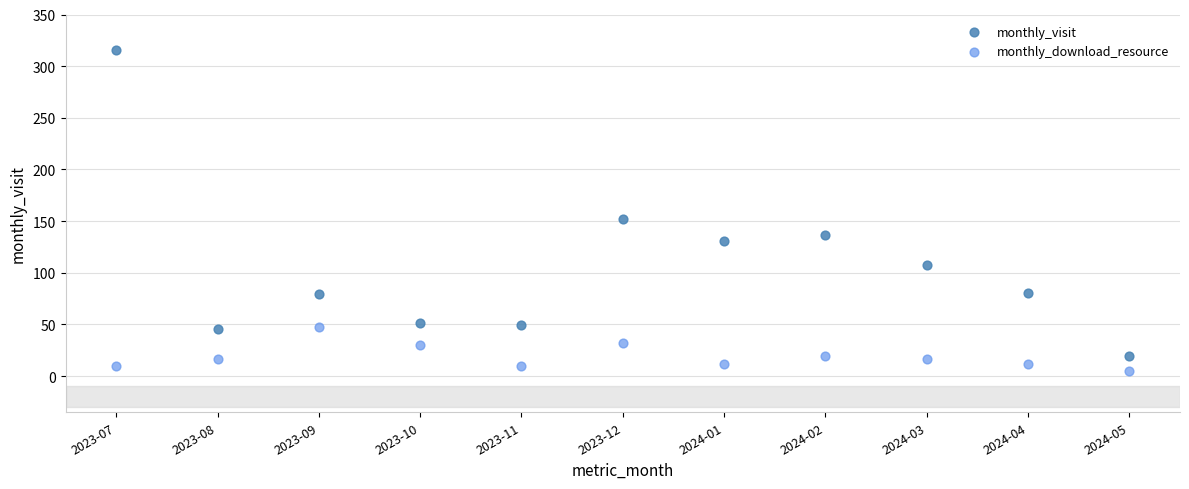

Which series contains the lowest Y value?

monthly_download_resource